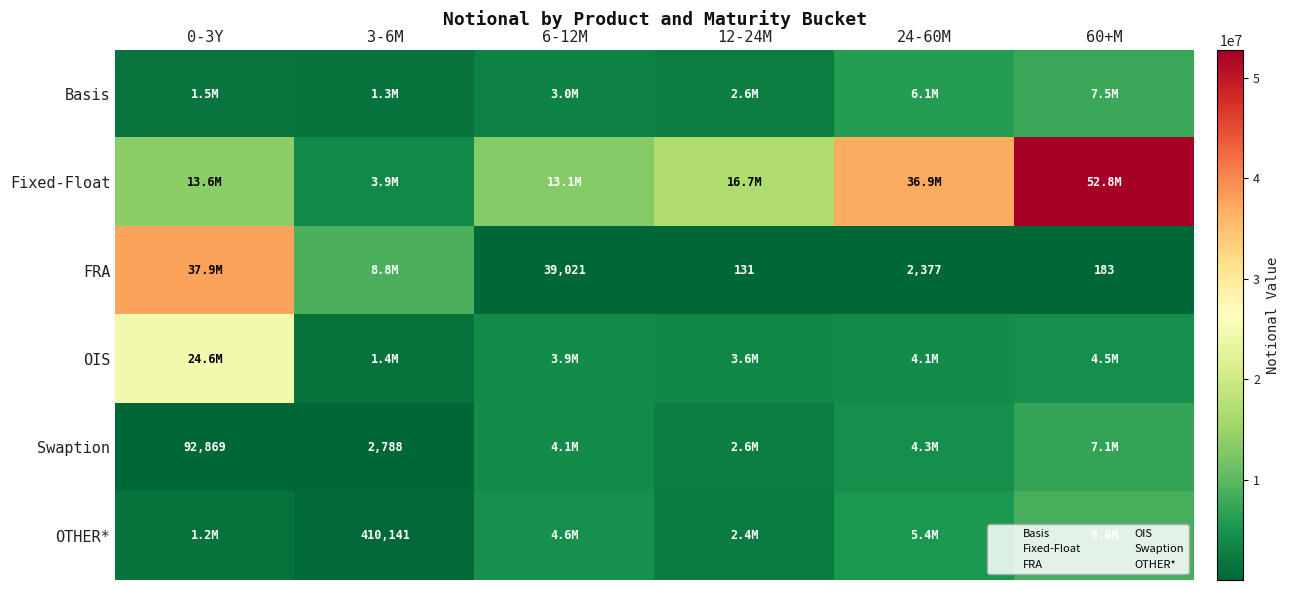

Rank the categories by OTHER* value from lowest to highest.

3-6M, 0-3Y, 12-24M, 6-12M, 24-60M, 60+M